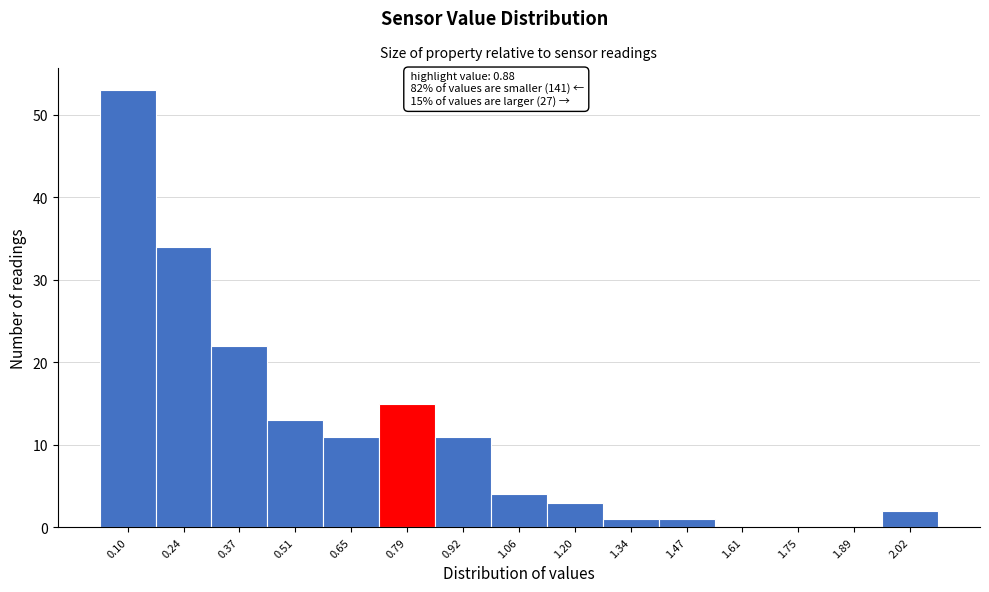

Reading right to left, list all the values displayed in this chart.

2.02=2	1.89=0	1.75=0	1.61=0	1.47=1	1.34=1	1.20=3	1.06=4	0.92=11	0.79=15	0.65=11	0.51=13	0.37=22	0.24=34	0.10=53